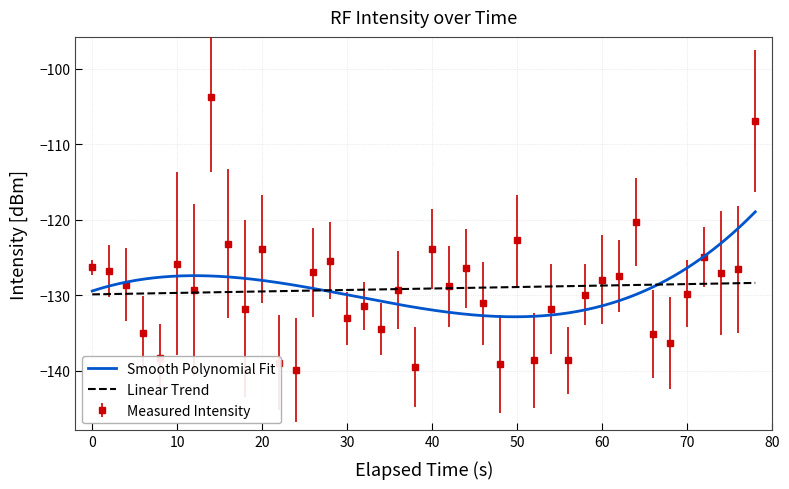

Is it true that Measured Intensity equals -43.1 at 50?

False